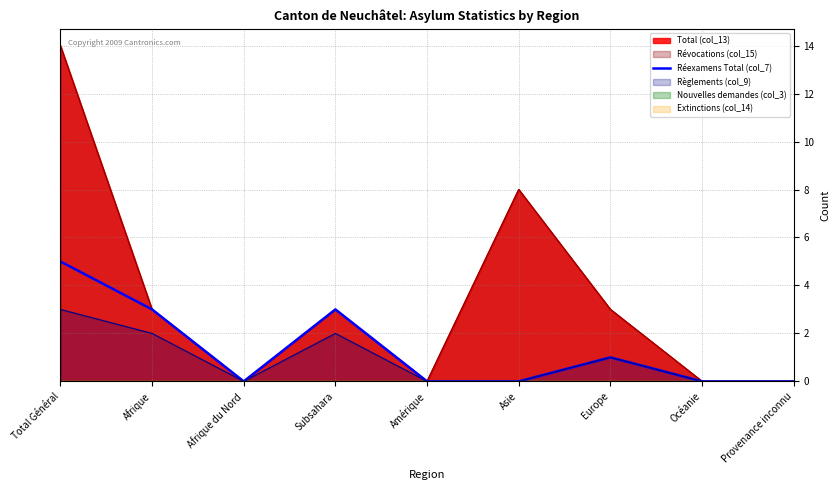

What is the greatest value displayed?

5